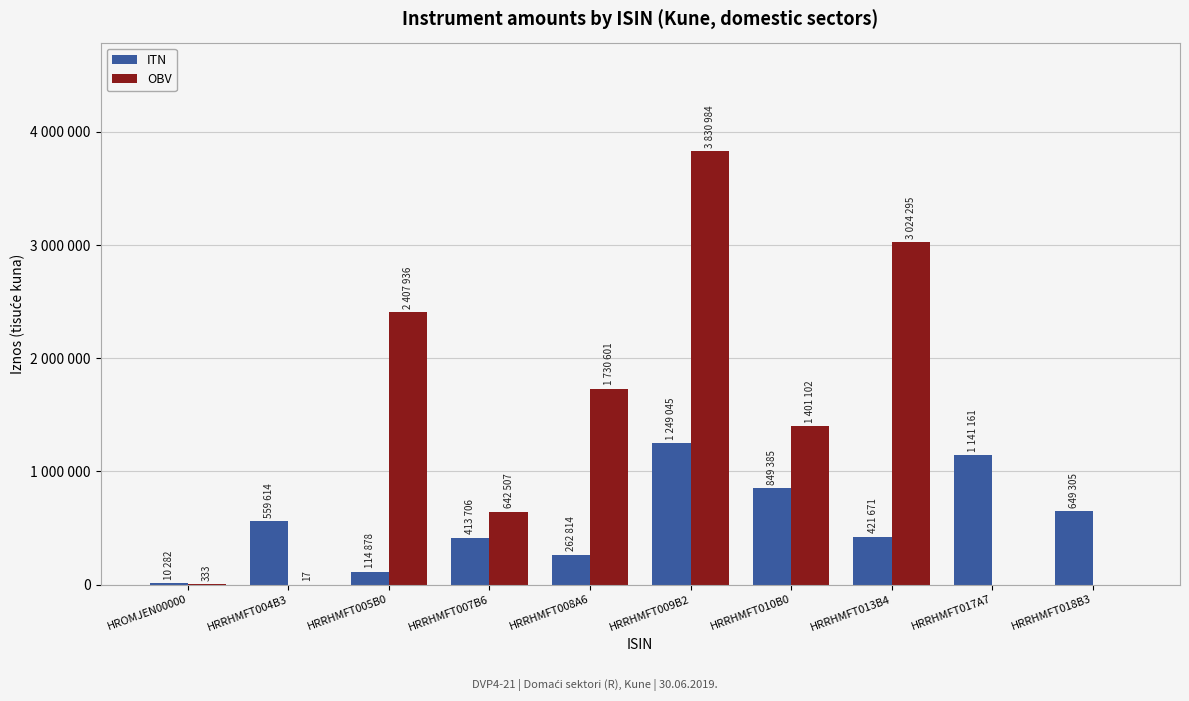

Is it true that ITN equals 114878 at HRRHMFT005B0?

True